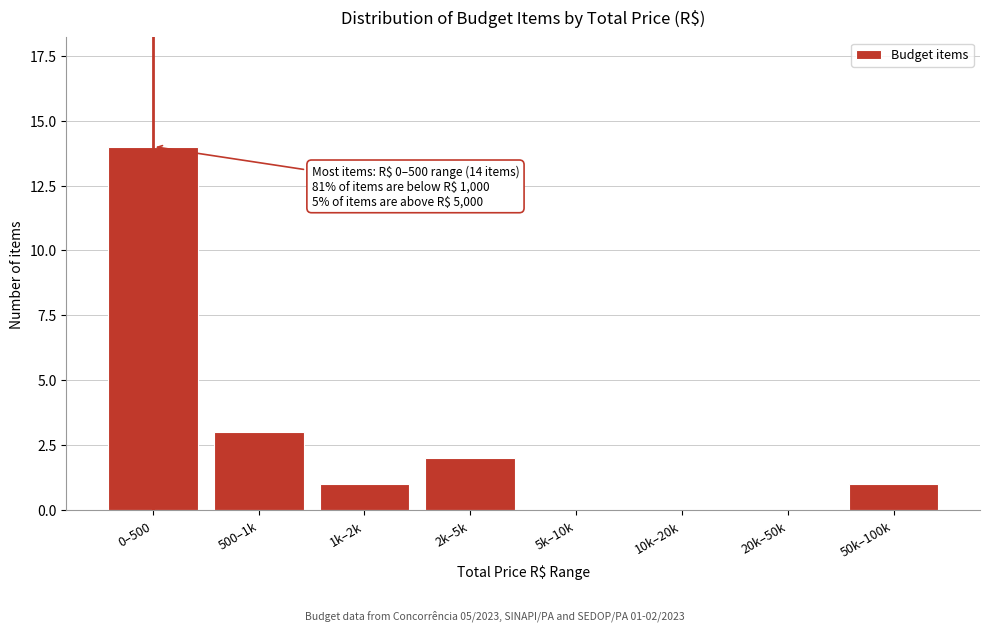

Reading right to left, what are all the values shown in this chart?

50k–100k=1	20k–50k=0	10k–20k=0	5k–10k=0	2k–5k=2	1k–2k=1	500–1k=3	0–500=14